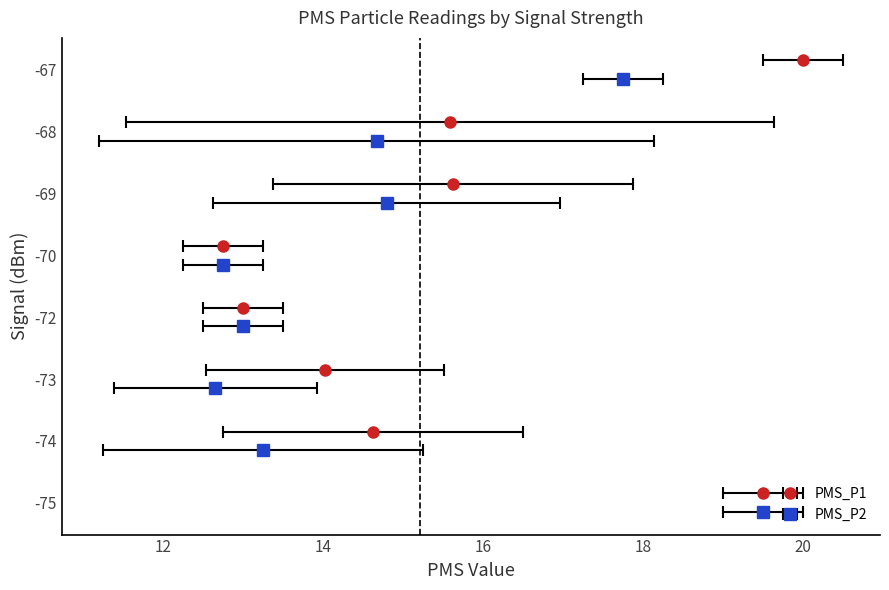

Does the chart contain any negative values?

No